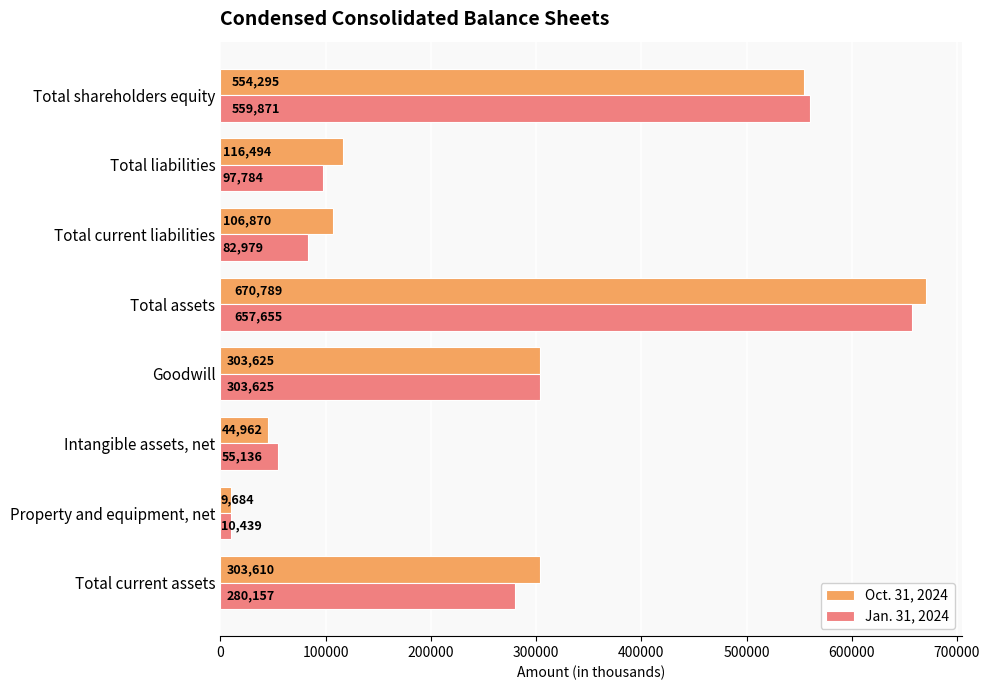

List the labels in order of Jan. 31, 2024 value, smallest first.

Property and equipment, net, Intangible assets, net, Total current liabilities, Total liabilities, Total current assets, Goodwill, Total shareholders equity, Total assets